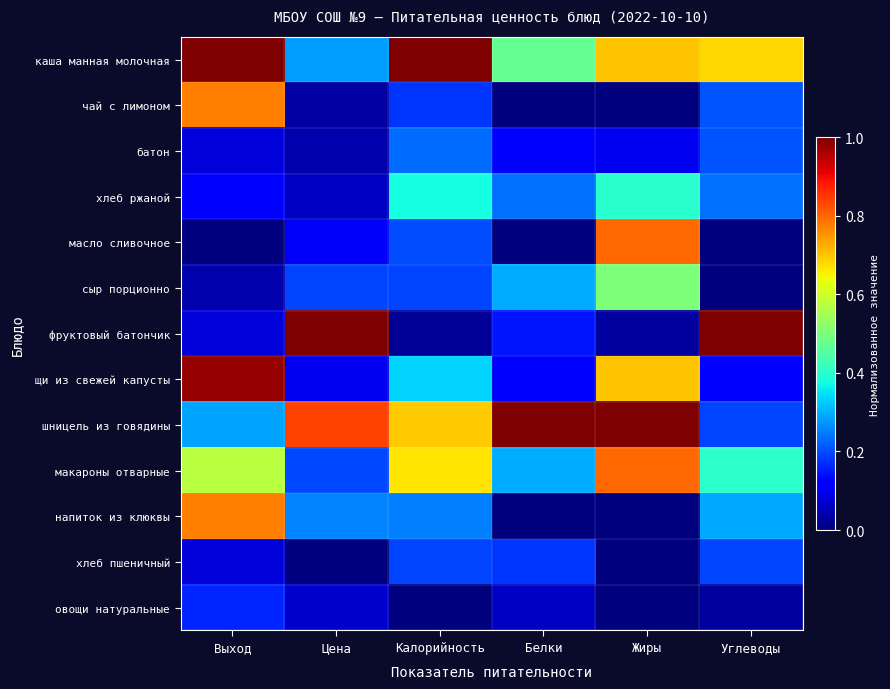

Which category has the highest value across all series?

Выход